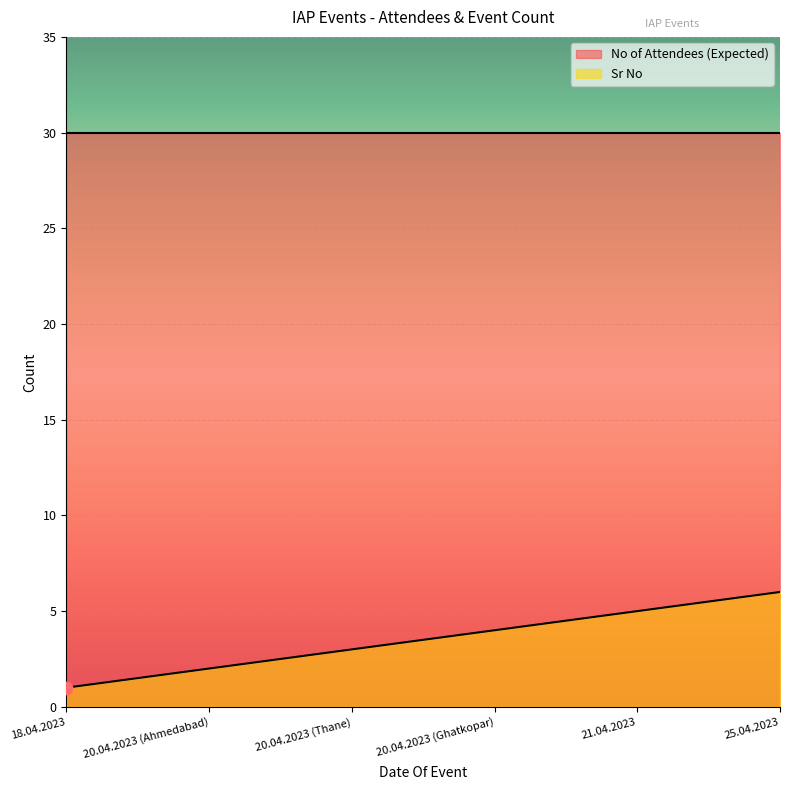

What is the change in value from 20.04.2023 (Thane) to 20.04.2023 (Ghatkopar)?

+1